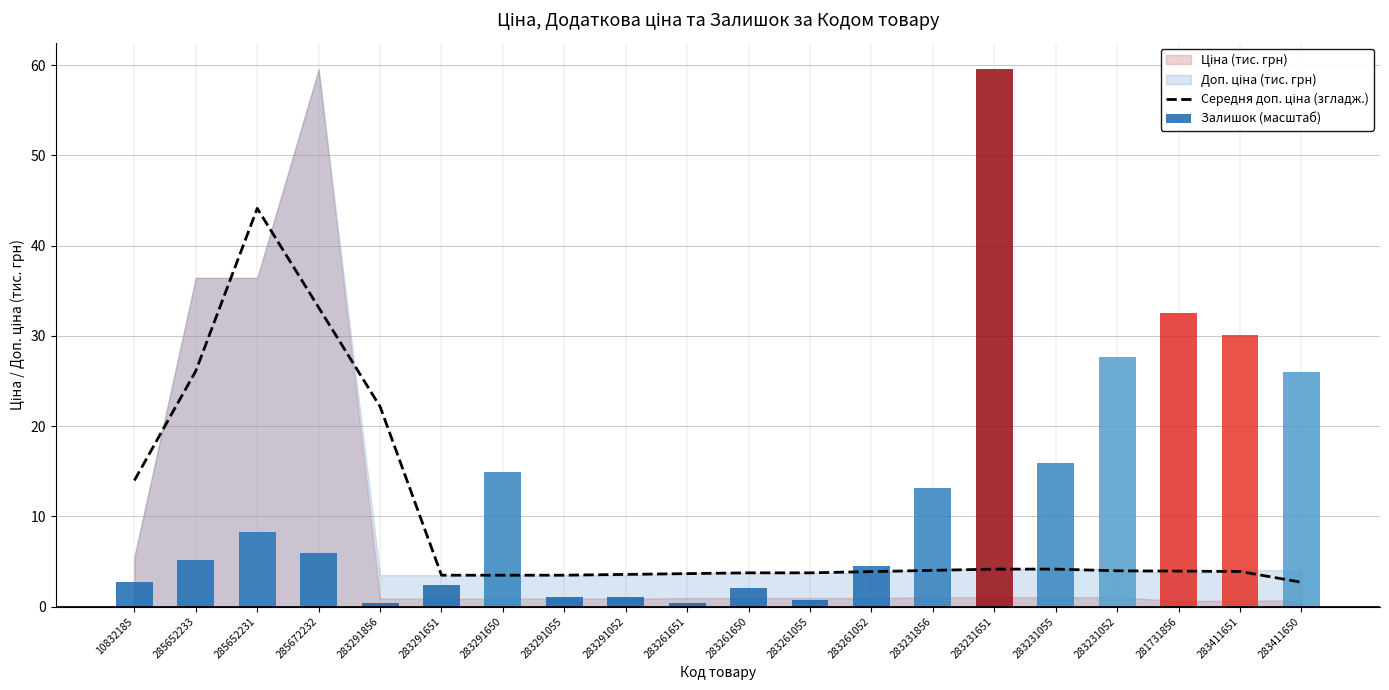

What is the difference between the Залишок (масштаб) values at 283231052 and 285652231?

19.4